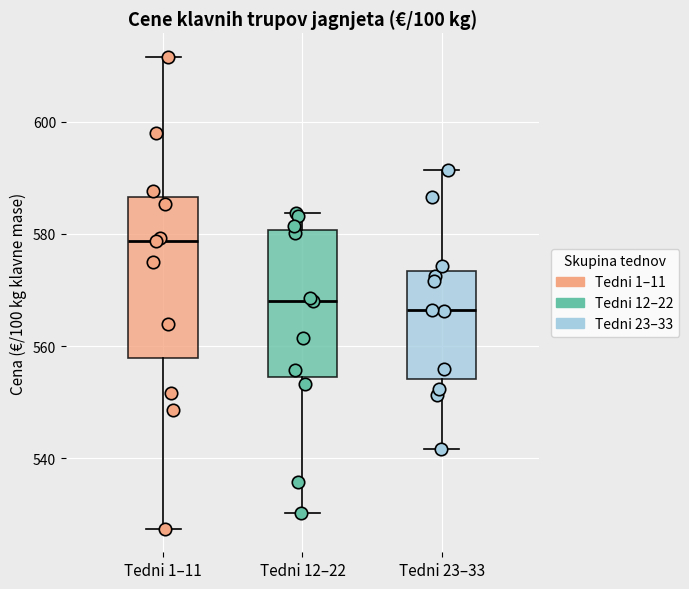

Reading left to right, transcribe this box plot: for each box, give where its median line is, the range the box spans, and where its two whiskers end, as read against the y-axis. The values are not printed on the chart, so give them approximately, as read against the axis.

Tedni 1–11: median 578, box 558 to 586, whiskers 528 to 612
Tedni 12–22: median 568, box 554 to 580, whiskers 530 to 584
Tedni 23–33: median 566, box 554 to 574, whiskers 542 to 592